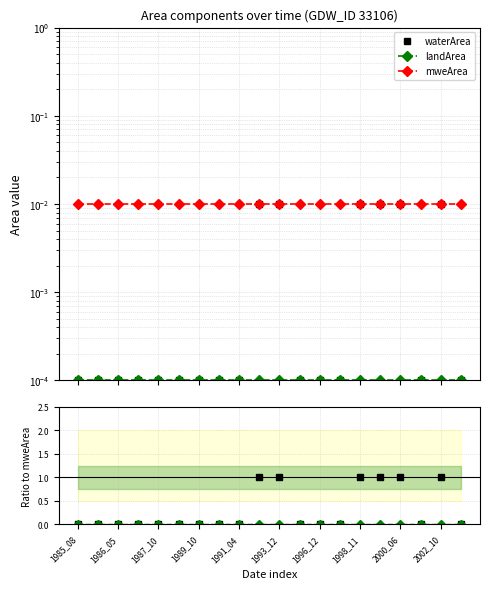

Which label corresponds to the smallest value in the chart?

1985_08